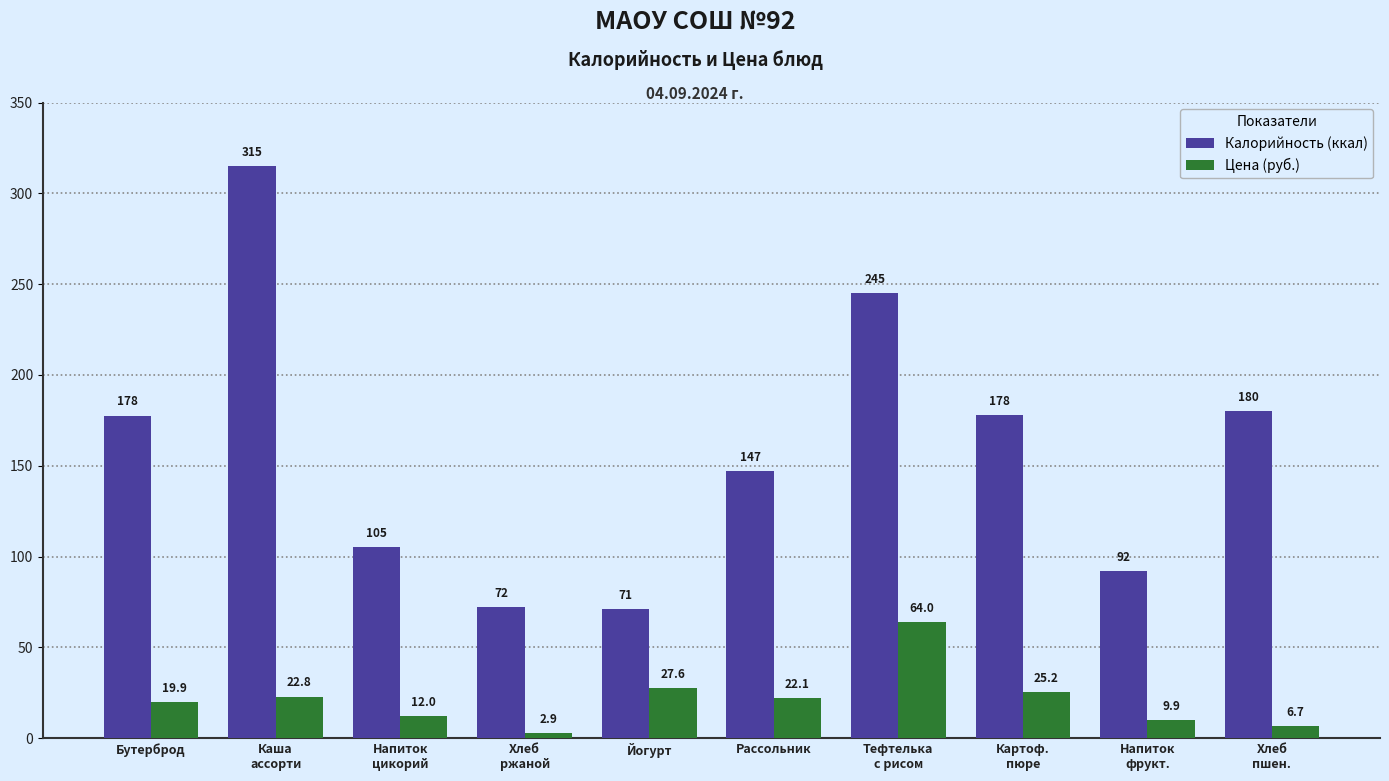

The value of Цена (руб.) at Хлеб
пшен. is 6.7. True or false?

True